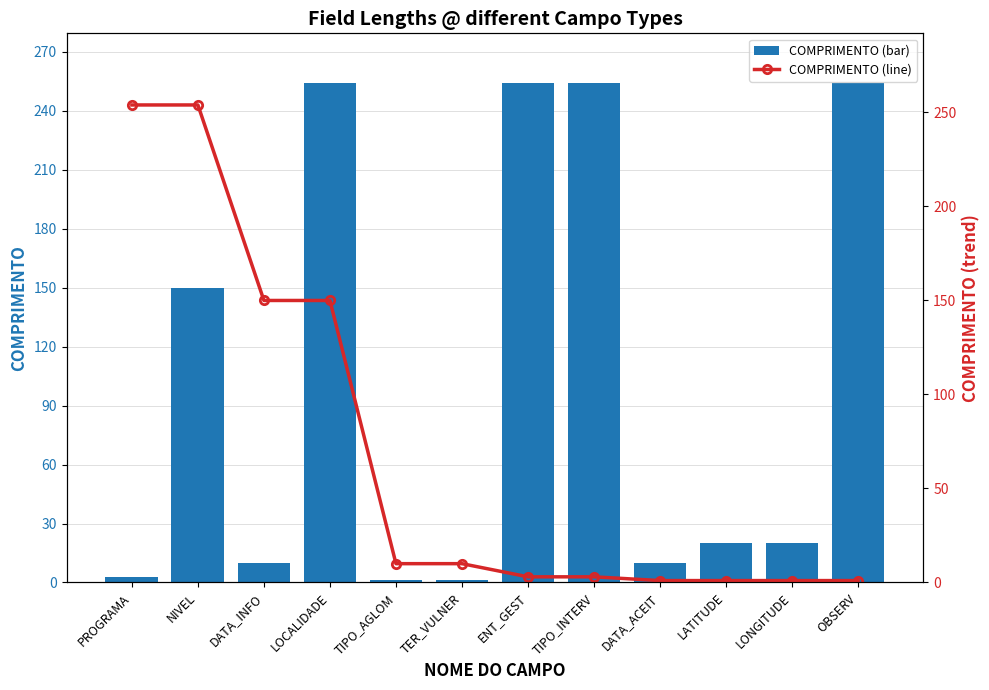

Reading left to right, transcribe all the data shown in this chart.

COMPRIMENTO: PROGRAMA=3	NIVEL=150	DATA_INFO=10	LOCALIDADE=254	TIPO_AGLOM=1	TER_VULNER=1	ENT_GEST=254	TIPO_INTERV=254	DATA_ACEIT=10	LATITUDE=20	LONGITUDE=20	OBSERV=254
COMPRIMENTO (trend): PROGRAMA=254	NIVEL=254	DATA_INFO=150	LOCALIDADE=150	TIPO_AGLOM=10	TER_VULNER=10	ENT_GEST=3	TIPO_INTERV=3	DATA_ACEIT=1	LATITUDE=1	LONGITUDE=1	OBSERV=1